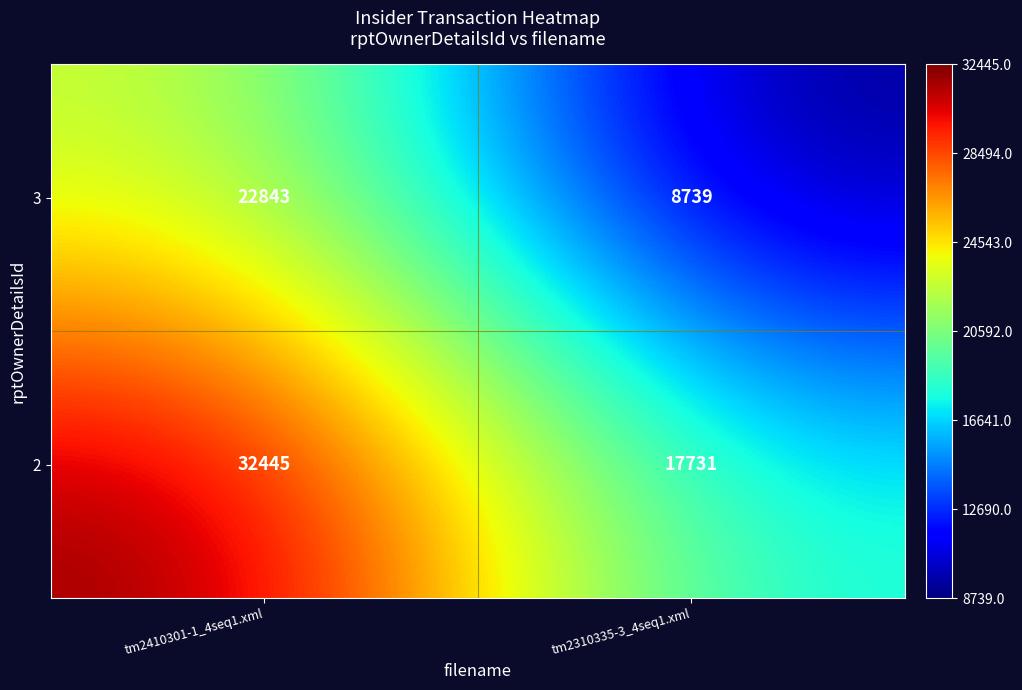

What is the greatest value displayed?

32445